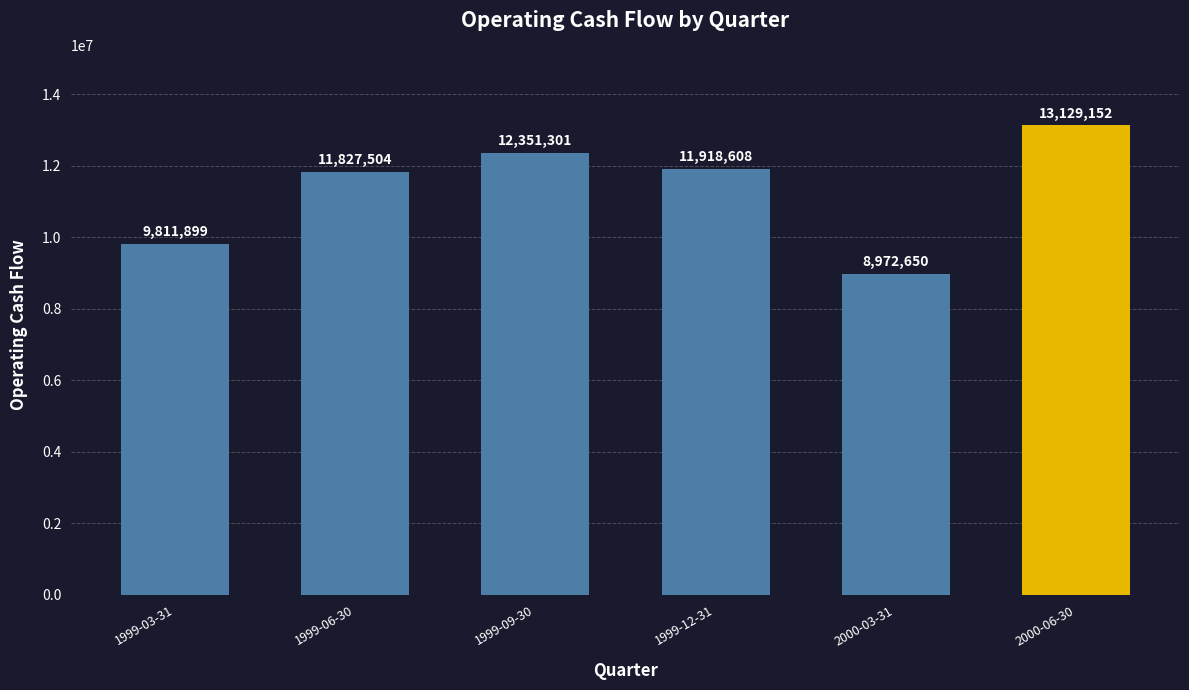

Count the values in the range 9811899 to 12351301.

4